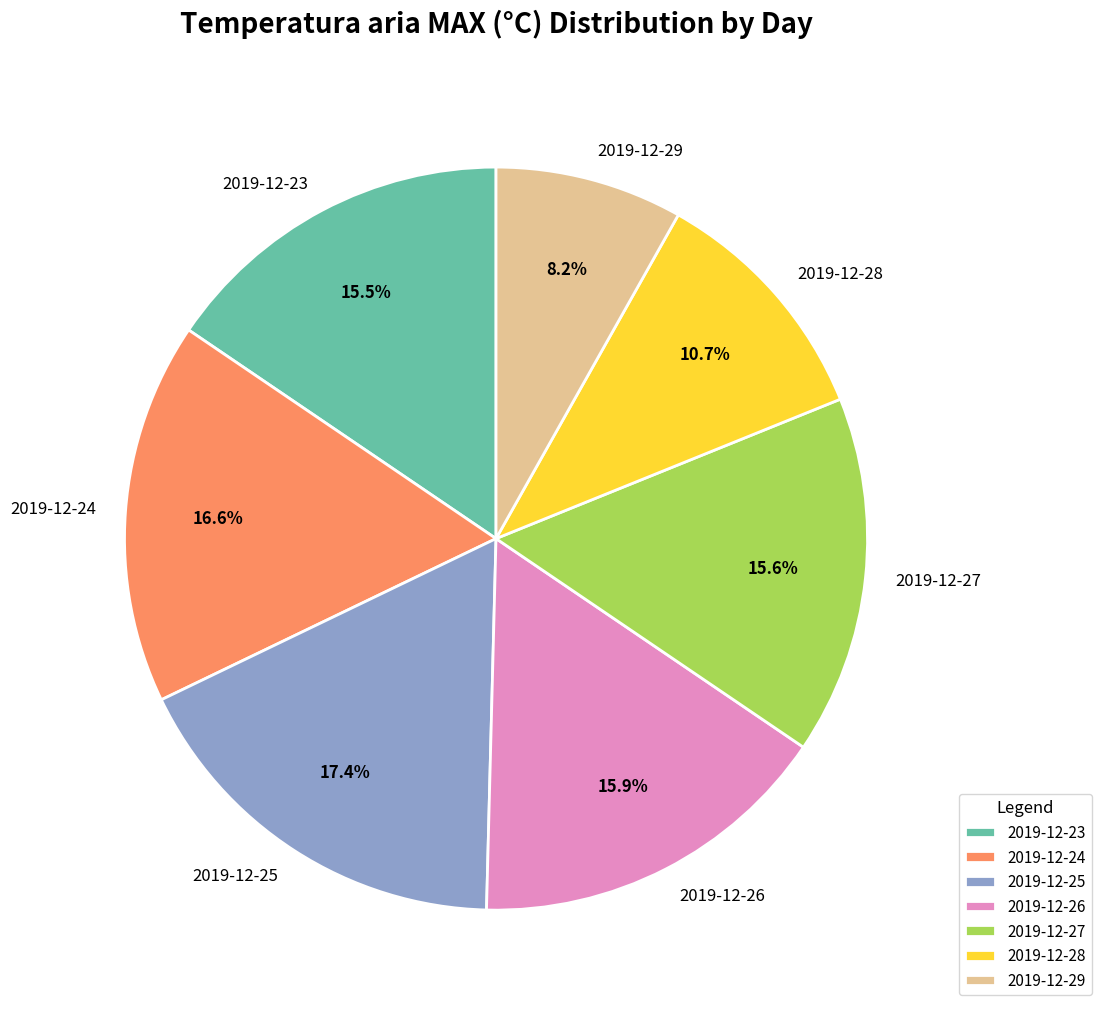

Between 2019-12-26 and 2019-12-25, which is larger?

2019-12-25